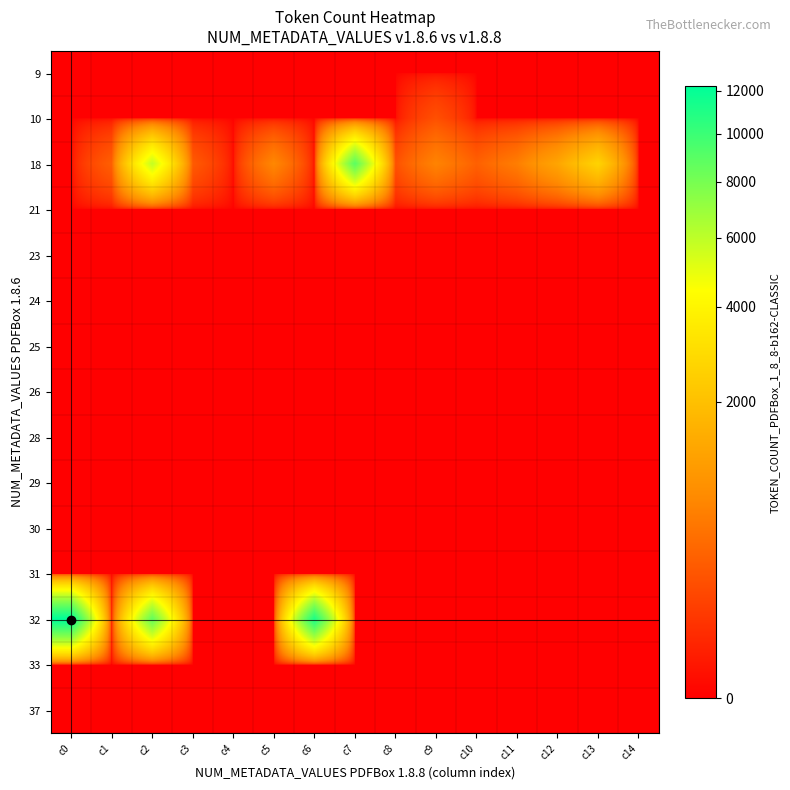

At how many categories does at least one series exceed 10446?

2